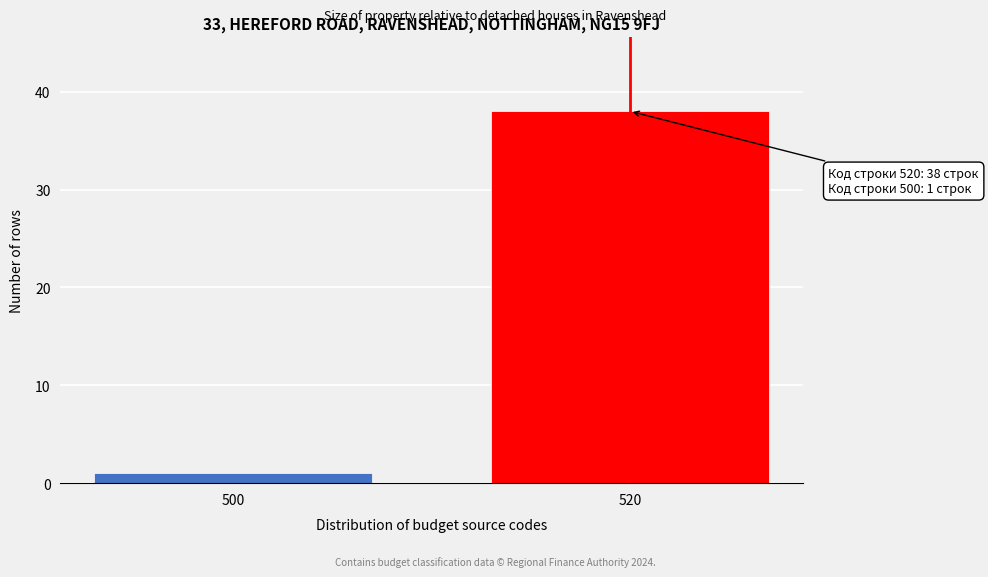

Reading left to right, what are all the values shown in this chart?

500=1	520=38